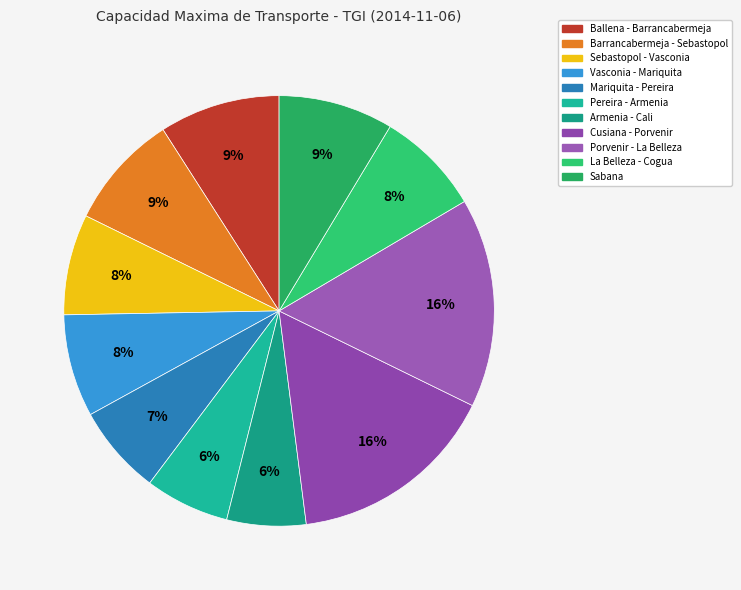

How many slices are in this pie chart?

11